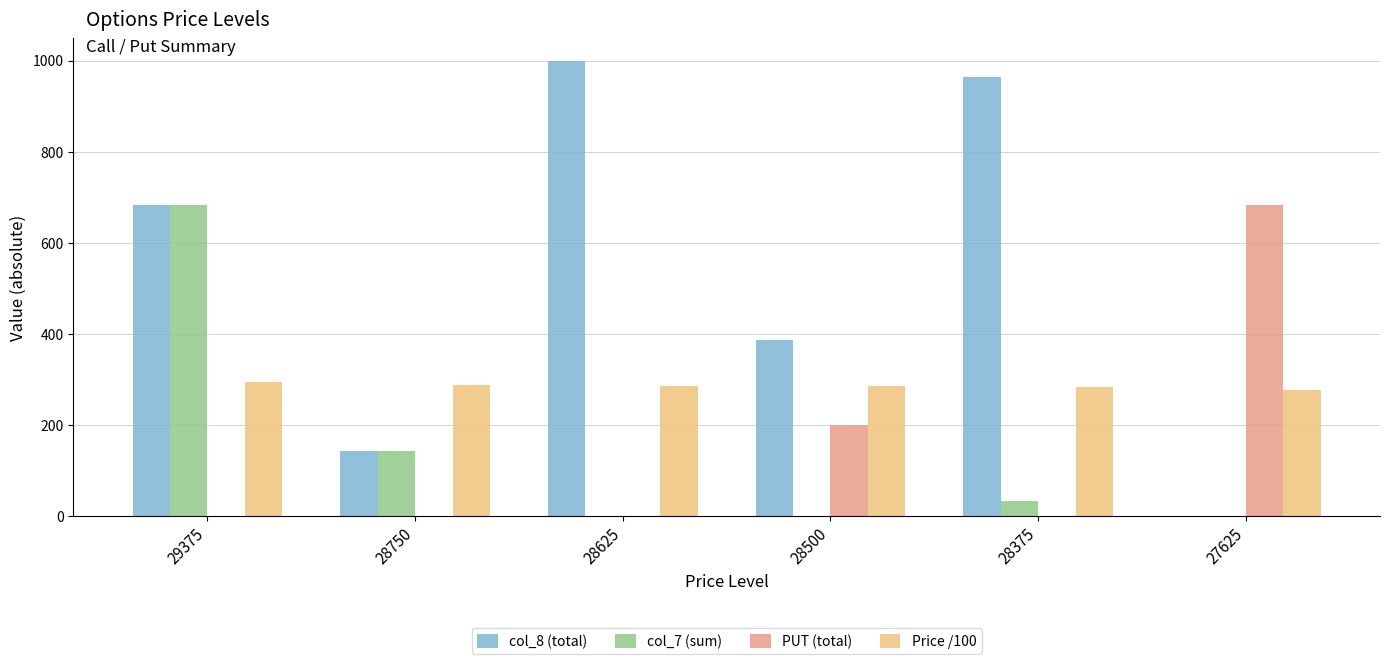

Where is col_7 (sum) nearest to the value 342?

28750